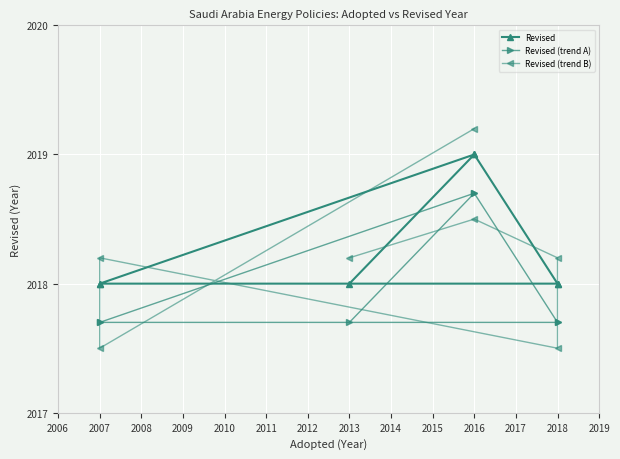

List the series in order of their overall mean, lowest first.

Revised (trend A), Revised (trend B), Revised